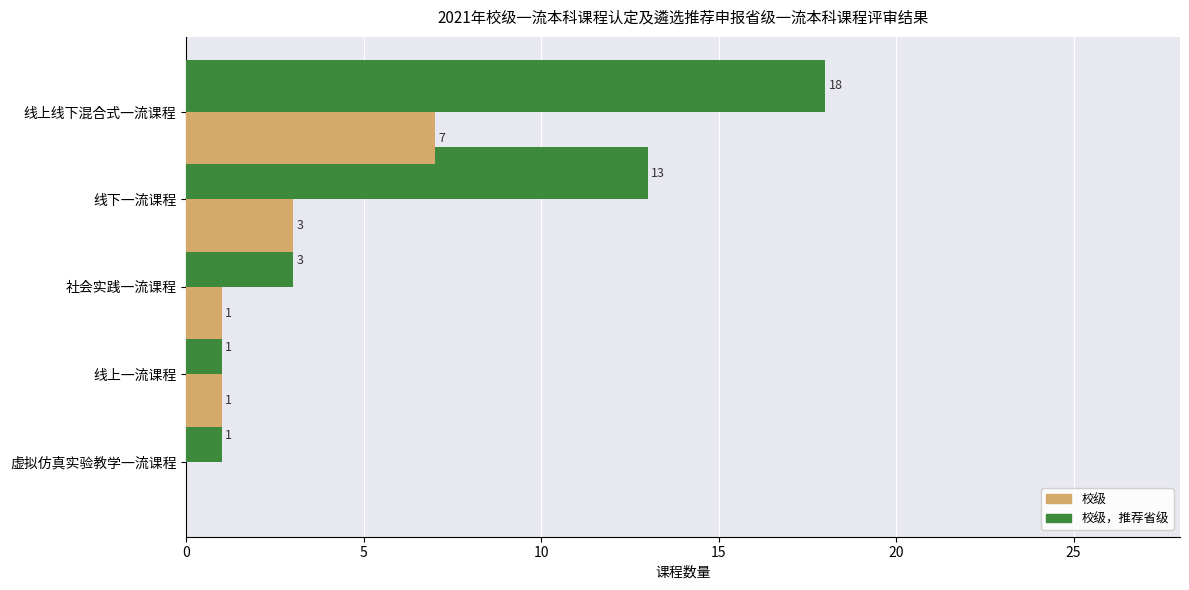

How many 校级 values are between 1 and 3?

3